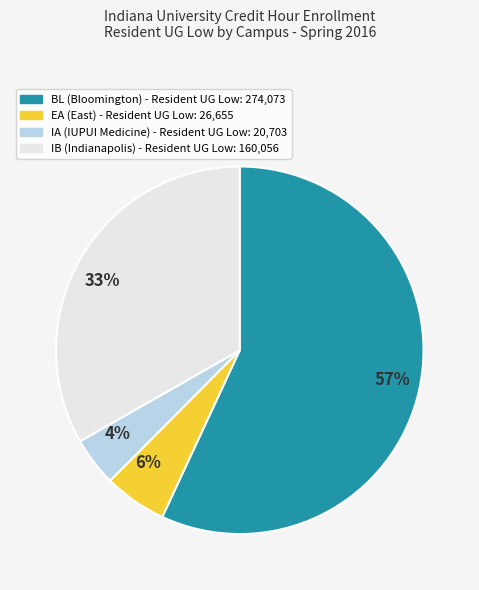

Is there any slice that represents more than half of the pie?

Yes